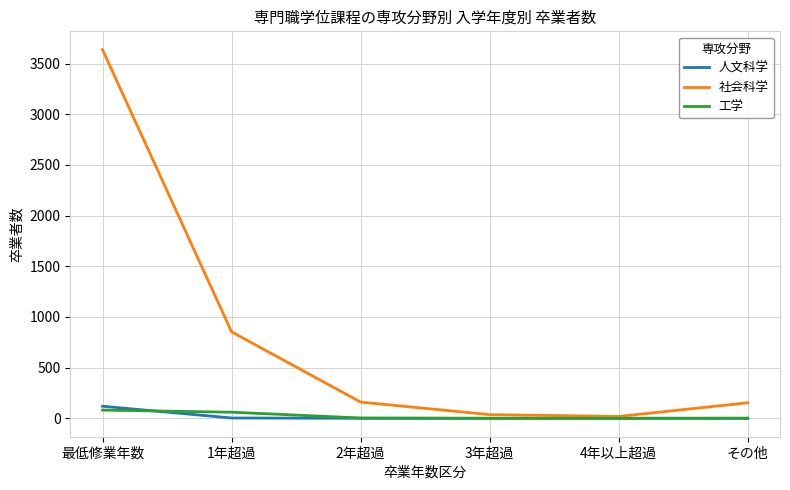

At which label is 社会科学 closest to 1827?

1年超過